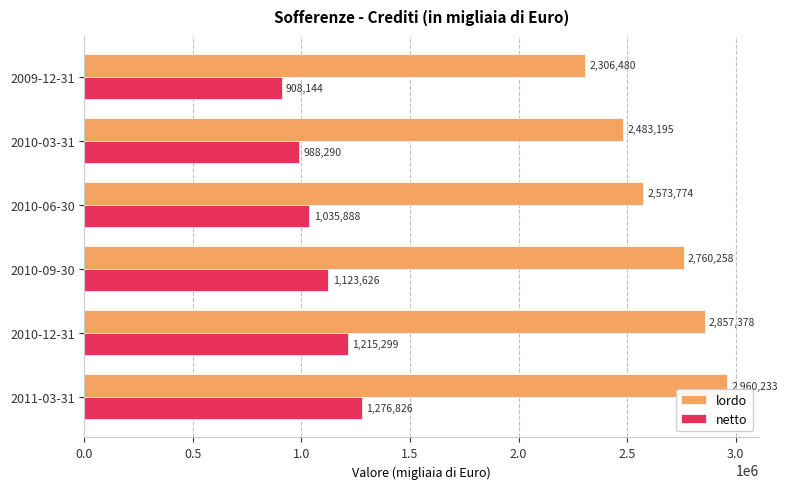

What is the sum of the lordo values at 2010-12-31 and 2010-09-30?

5617636